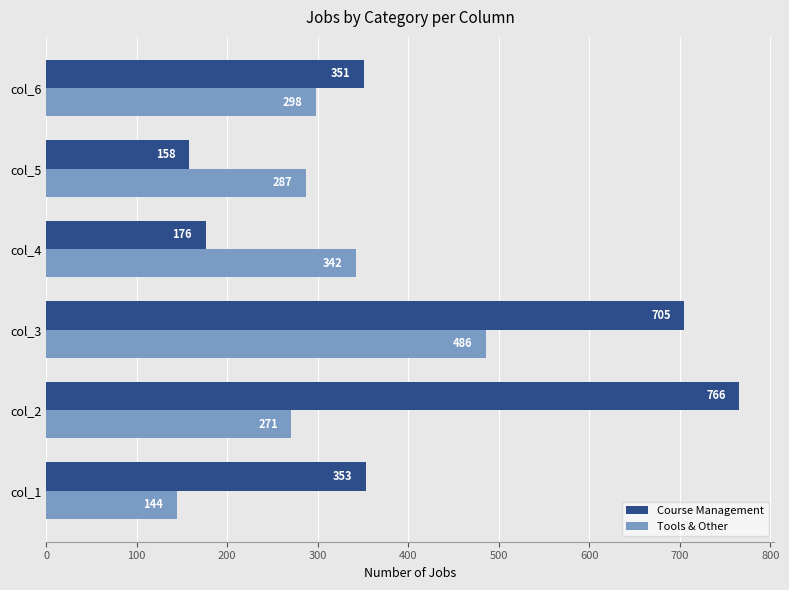

What is the lowest value of the Course Management series?

158